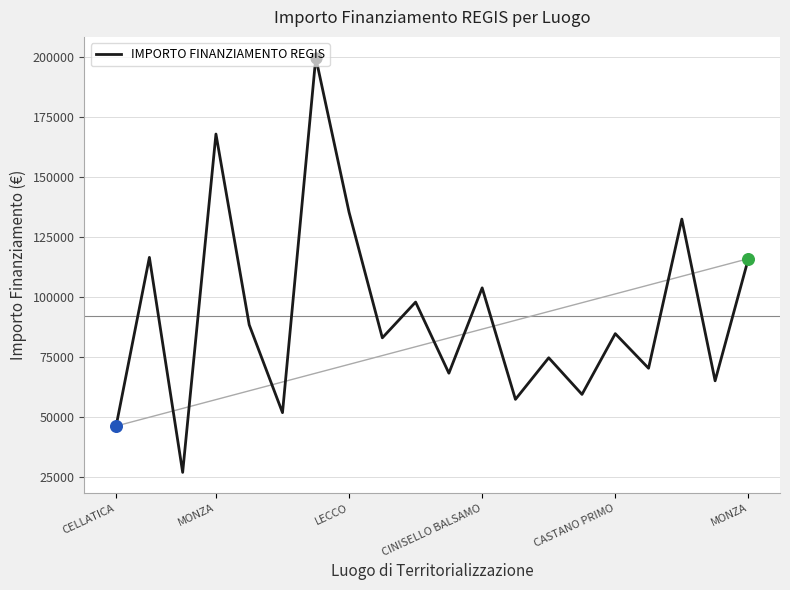

What is the difference between the maximum and minimum values?

172837.8